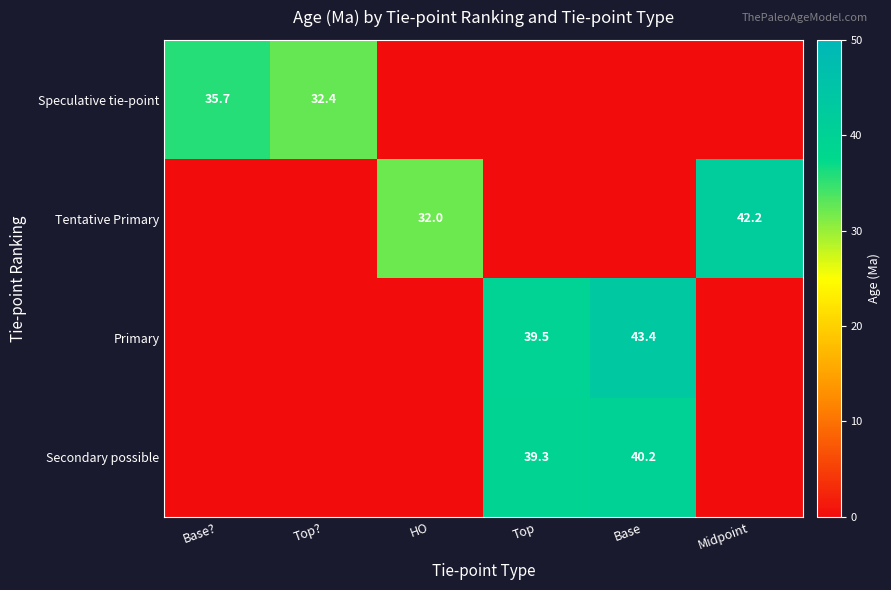

Is it true that Speculative tie-point equals 9.0 at Top??

False